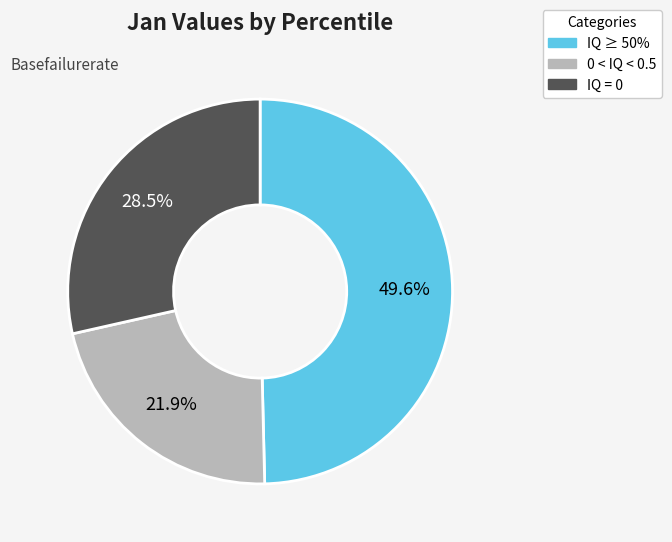

To the nearest percent, what is the average slice percentage?

33%